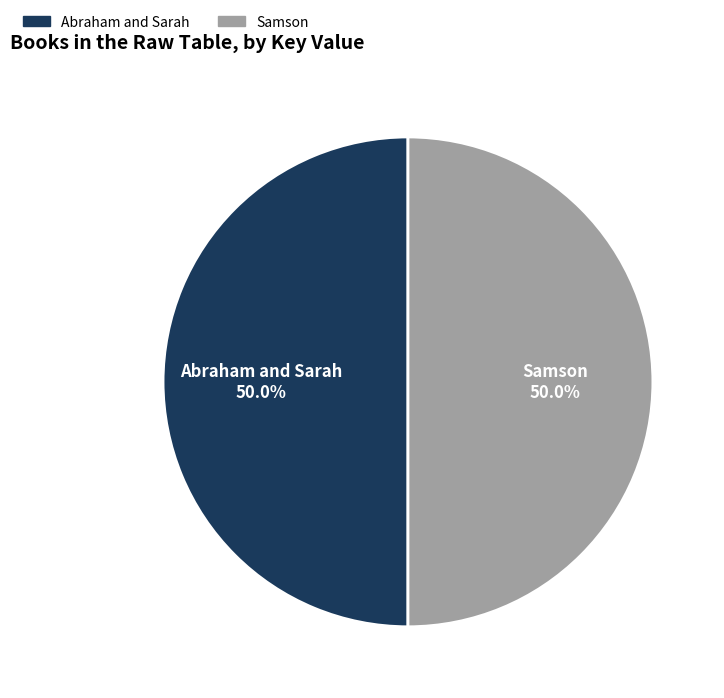

How many segments does this pie chart have?

2